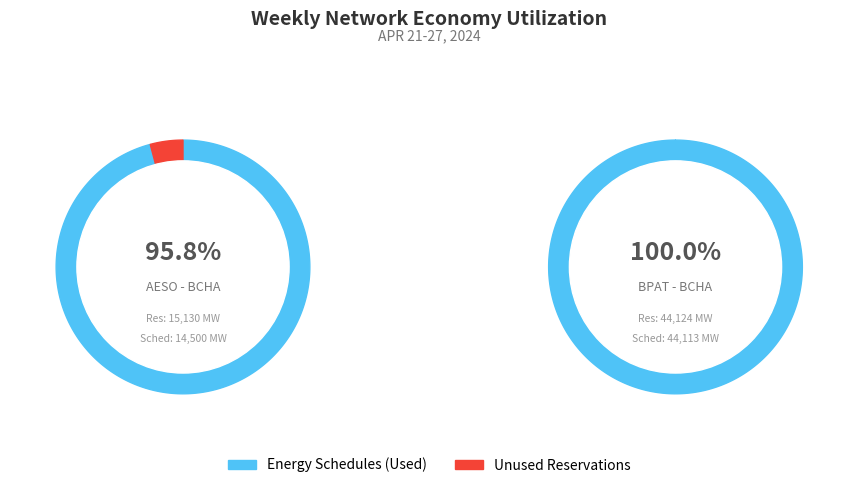

Which series has the largest range (max minus min)?

Energy Schedules